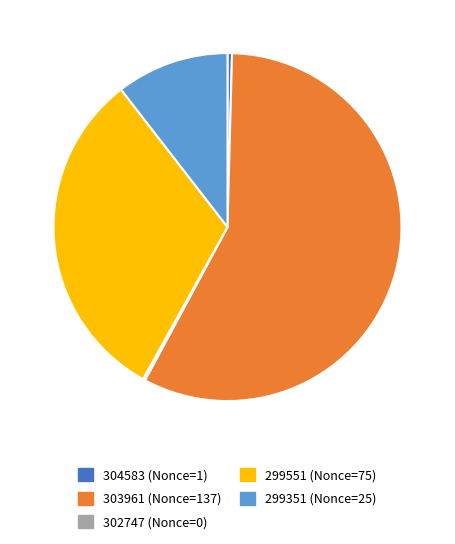

Does 303961 (Nonce=137) represent more than half of the total?

Yes